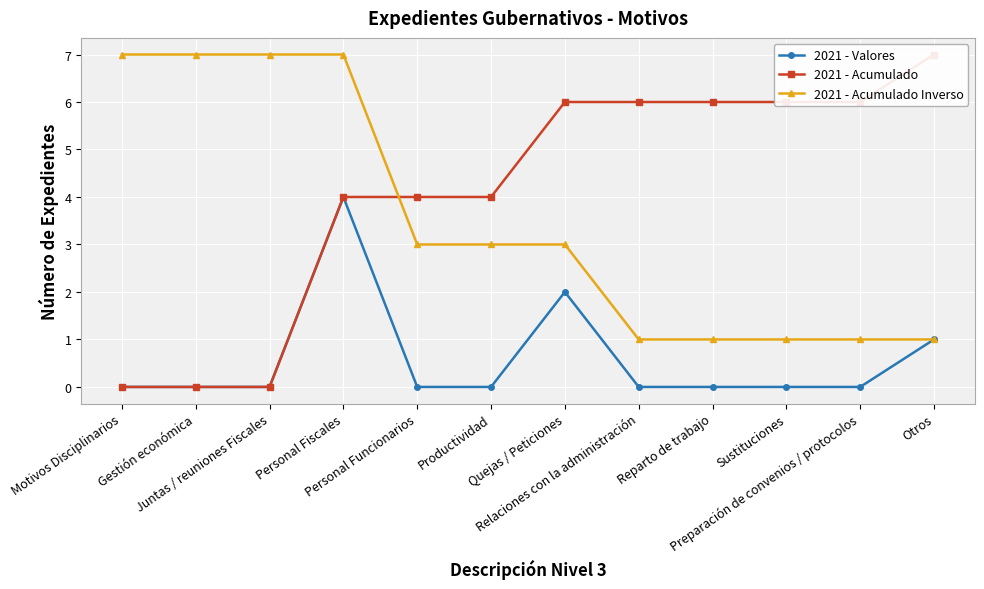

The 2021 - Acumulado Inverso series shows 0 at Otros. True or false?

False